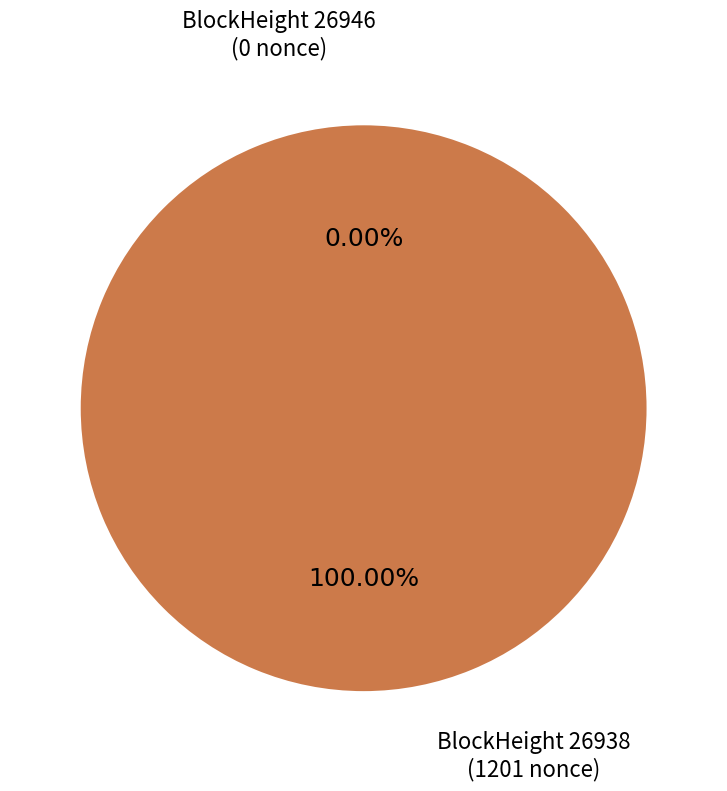

What is the largest slice in the pie chart?

26938